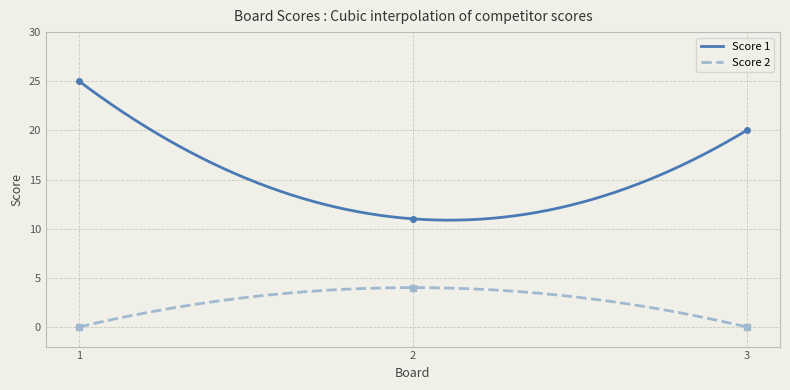

How many series are shown in this chart?

2